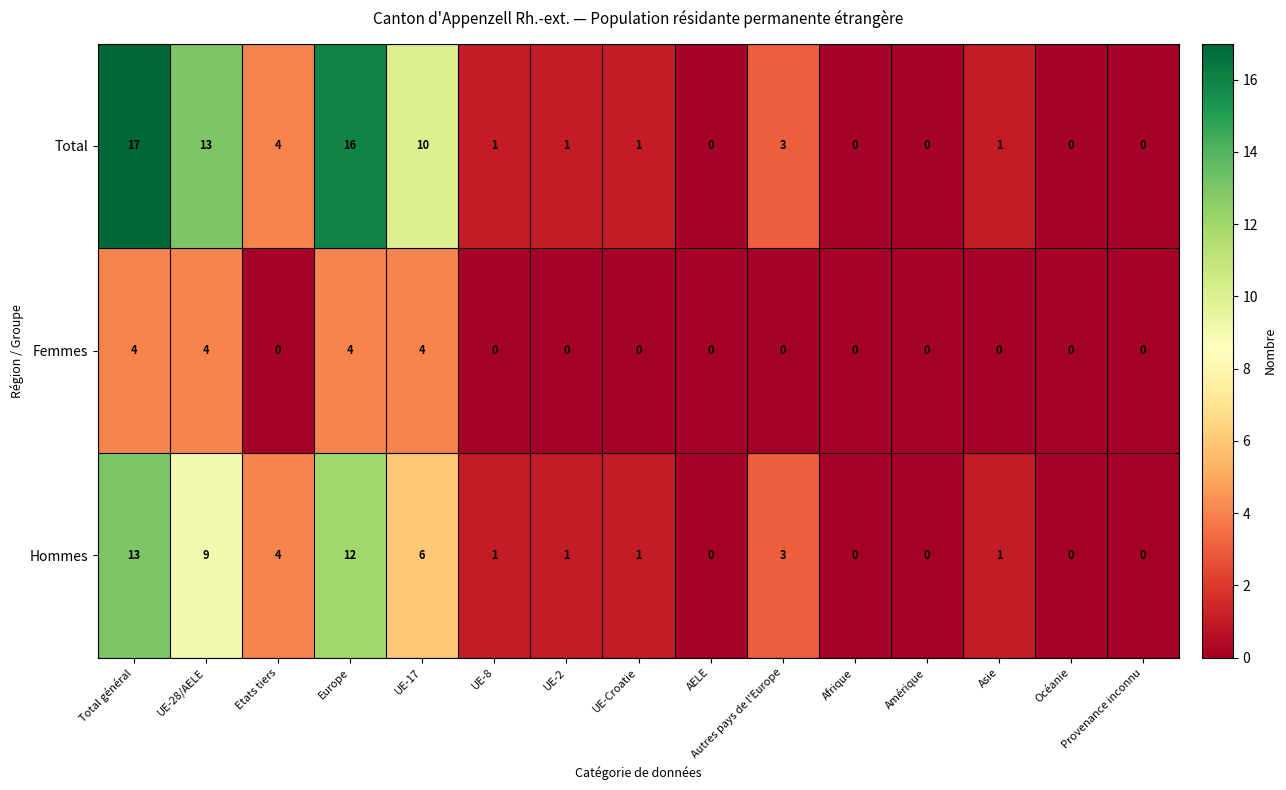

What is the difference between the maximum and minimum values in the Femmes series?

4